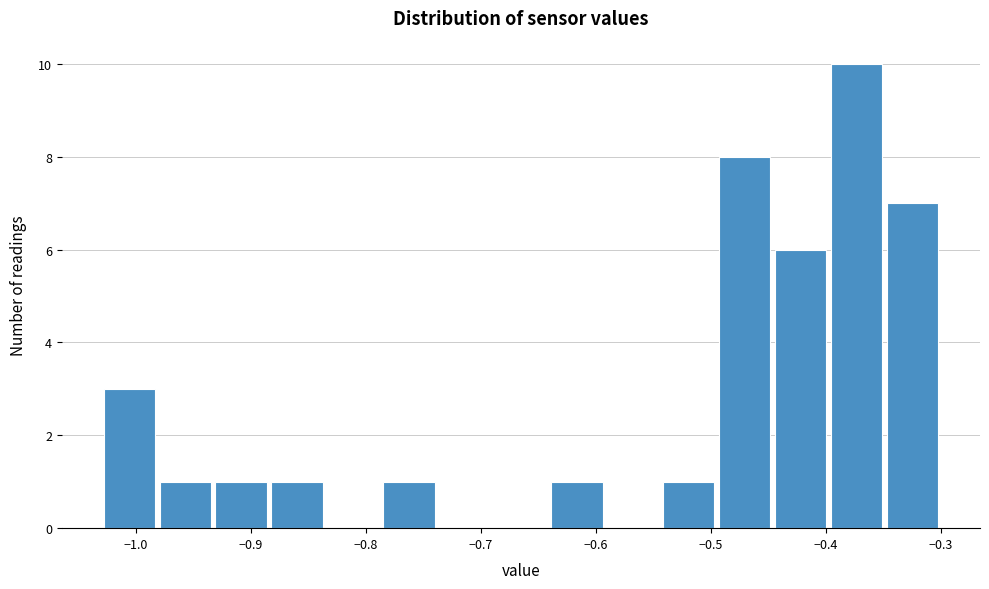

Over which range of the x-axis is the bar tallest?

-0.40 to -0.35